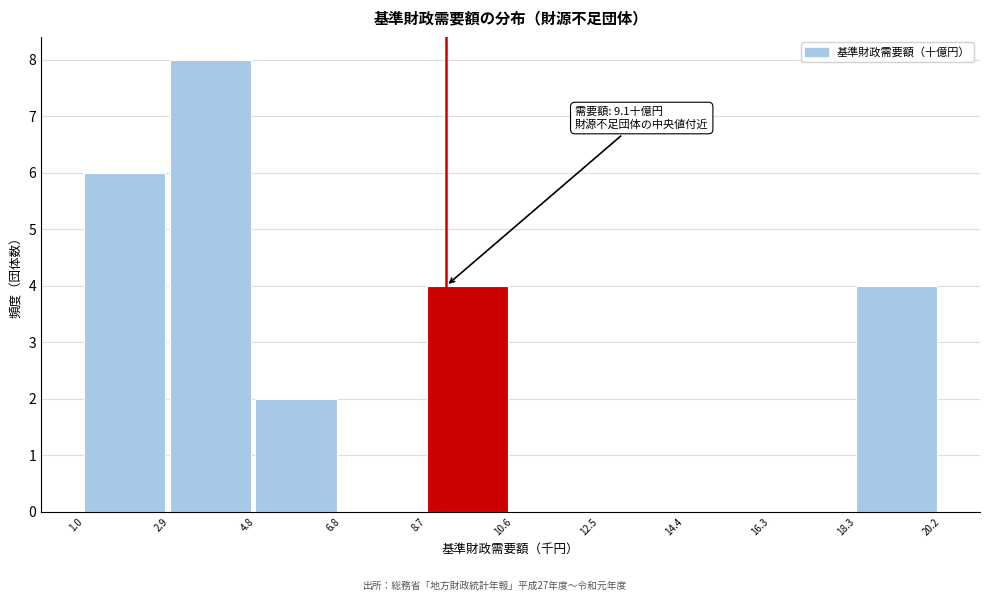

Over which range of the x-axis is the bar tallest?

2.9 to 4.8